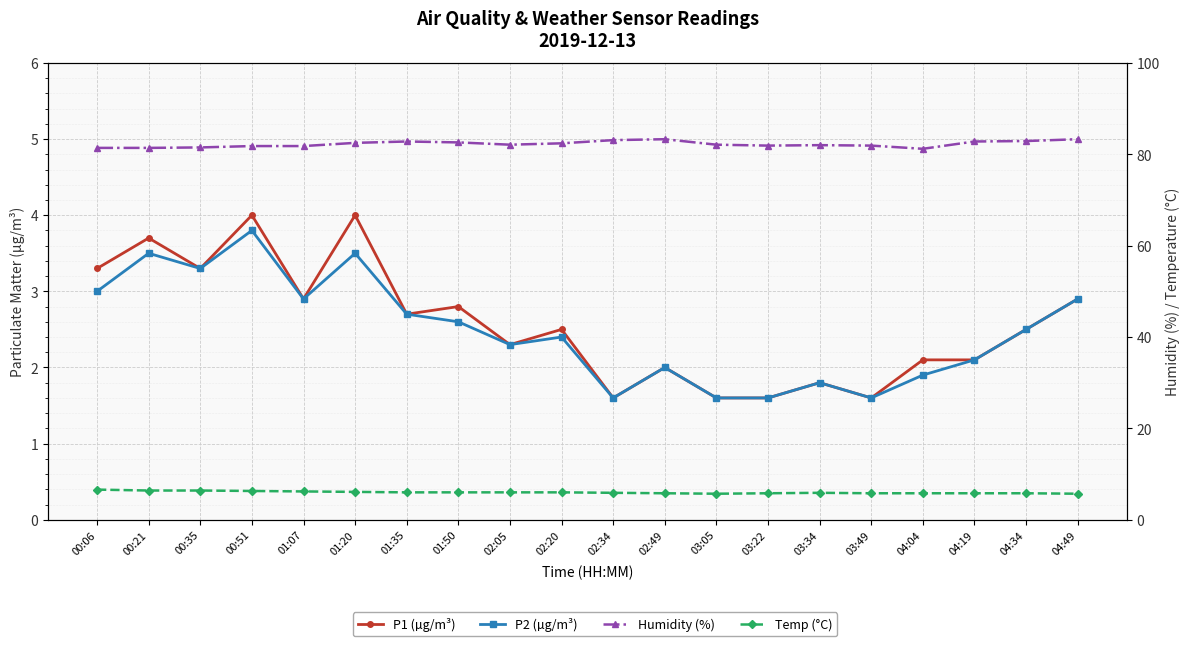

True or false: Humidity (%) has more than 2 interior local peaks.

True